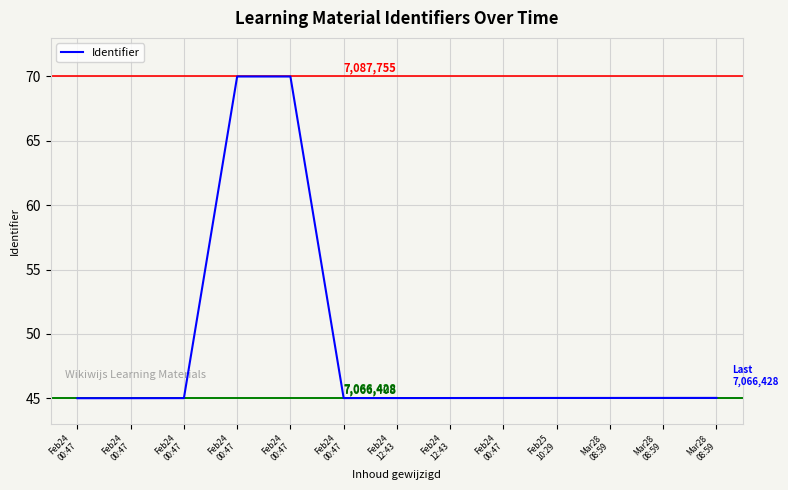

List the labels in order of value, largest first.

Feb24
00:47, Feb24
00:47, Mar28
08:59, Mar28
08:59, Mar28
08:59, Feb25
10:29, Feb24
00:47, Feb24
12:43, Feb24
12:43, Feb24
00:47, Feb24
00:47, Feb24
00:47, Feb24
00:47